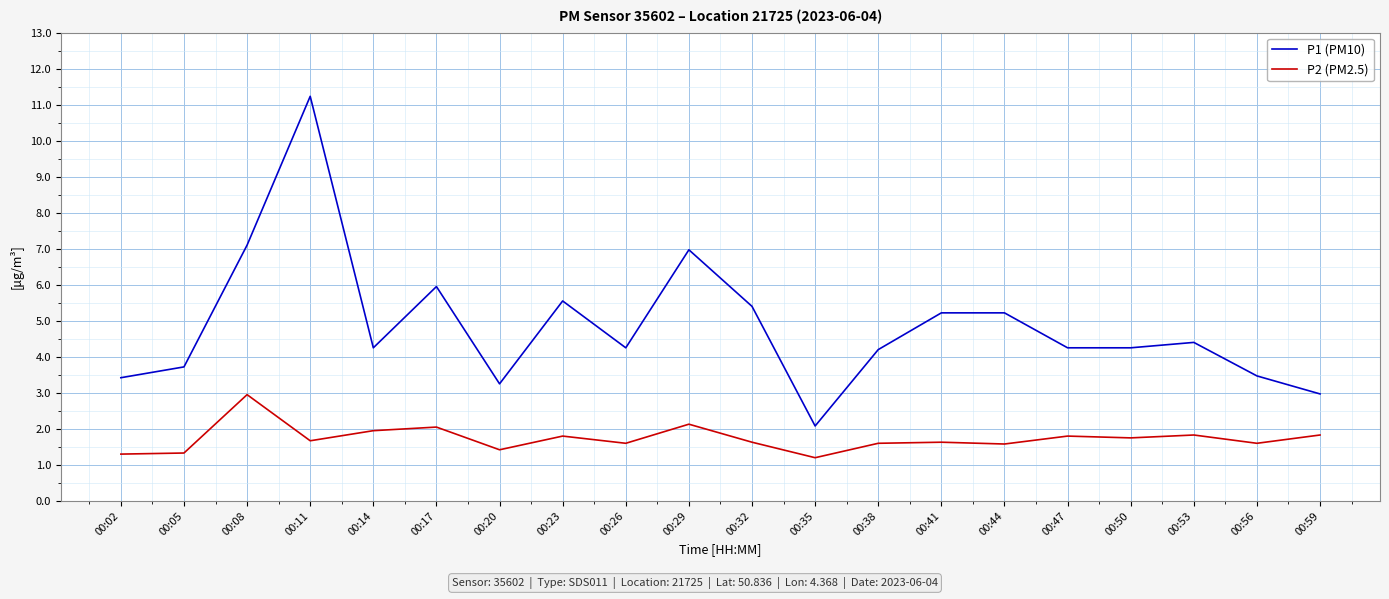

List the series in order of their peak value, highest first.

P1 (PM10), P2 (PM2.5)